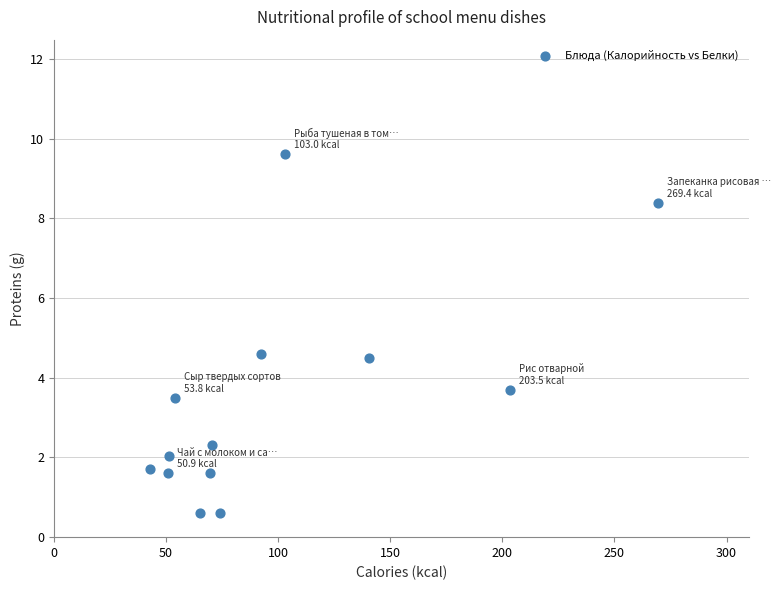

What is the range of X values (max minus min)?

226.7